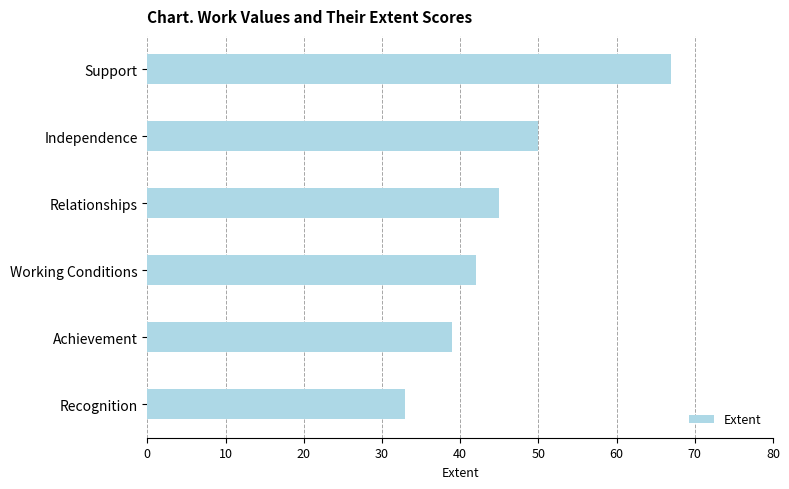

Reading bottom to top, transcribe all the data shown in this chart.

Recognition=33	Achievement=39	Working Conditions=42	Relationships=45	Independence=50	Support=67